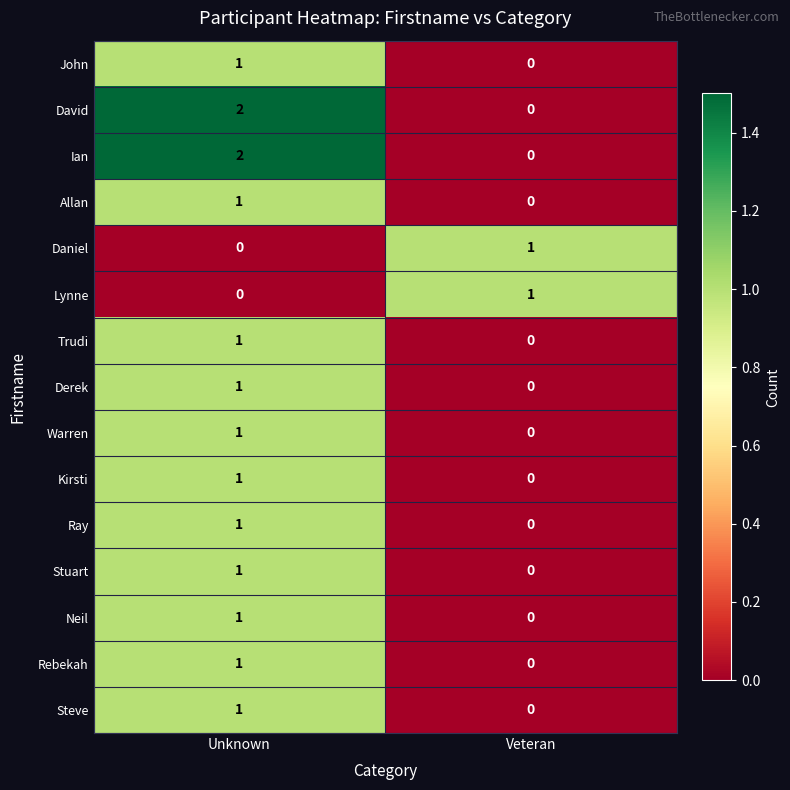

Count the number of data series in this chart.

15